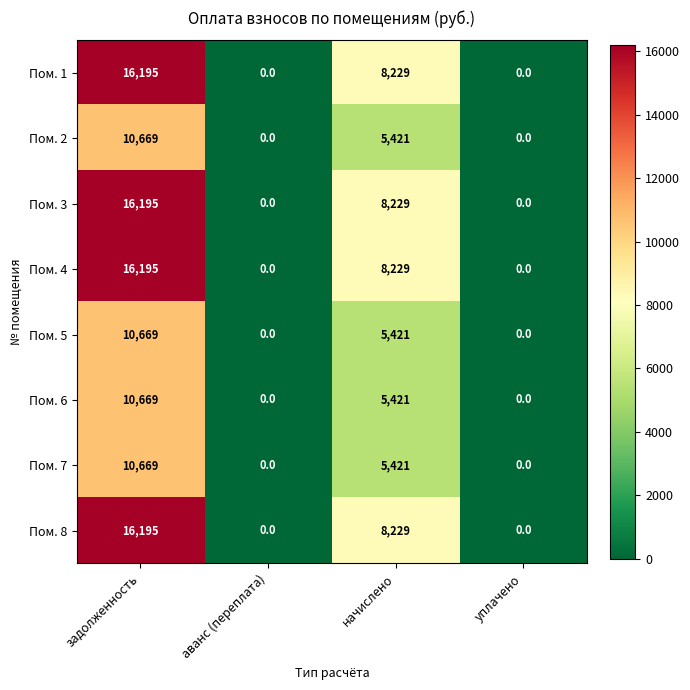

At which category is the sum across all series the highest?

задолженность